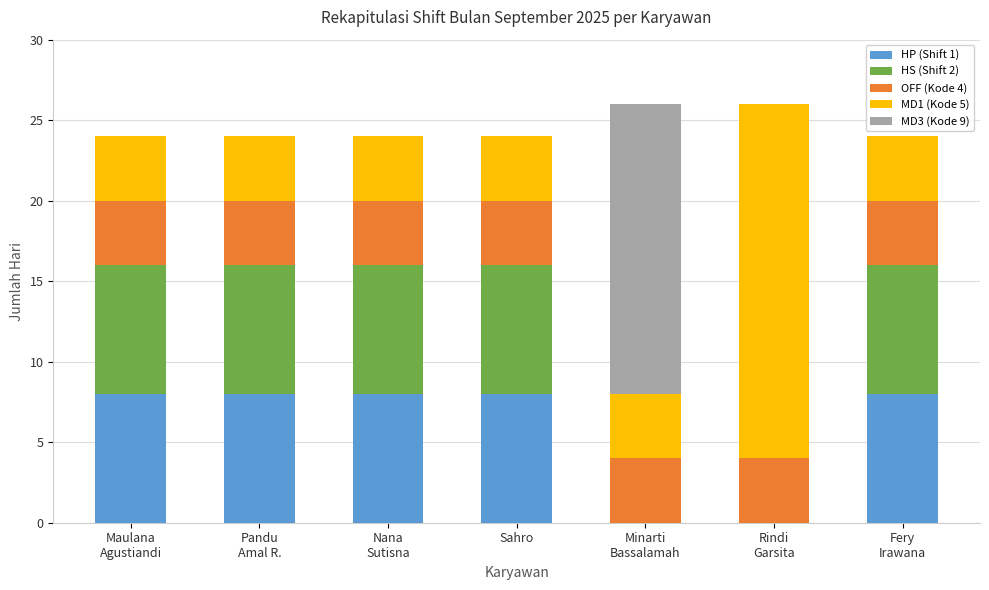

Are the bars grouped side by side (vs. stacked)?

No